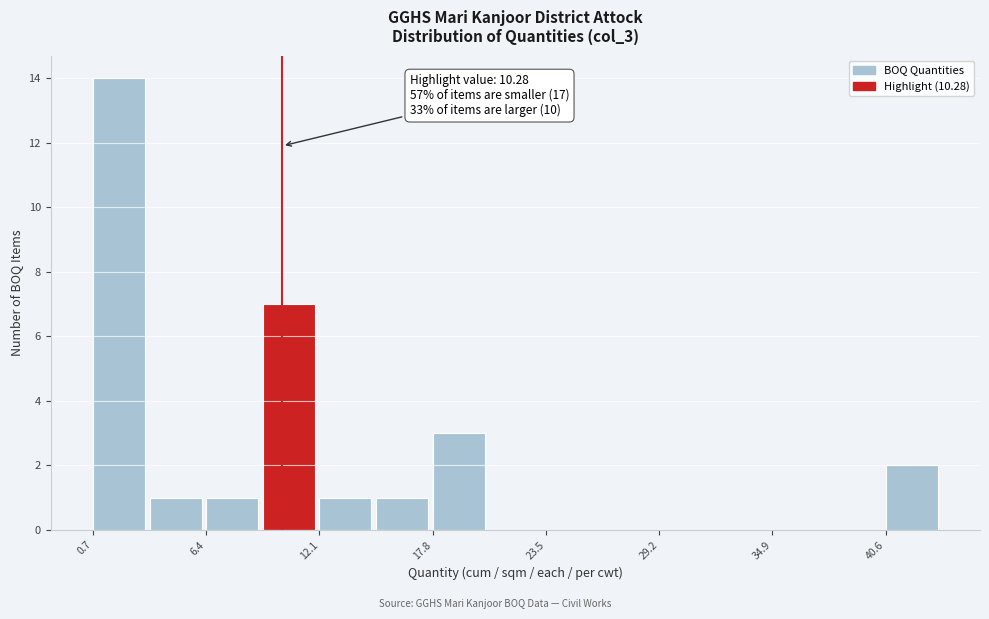

Read against the x-axis, roughly where is the centre of the tallest bar?

2